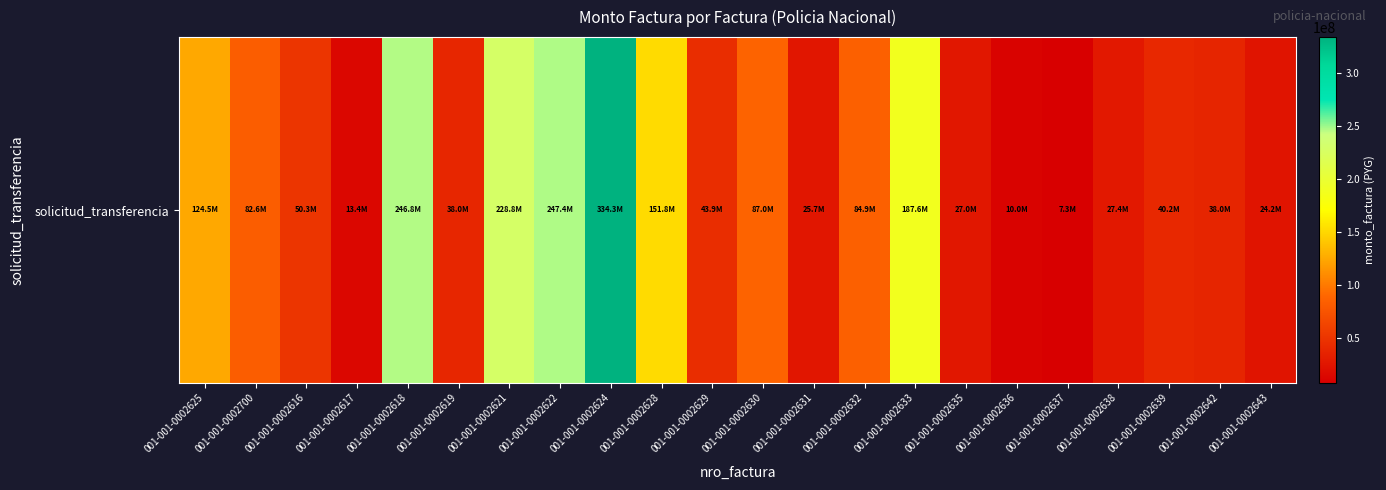

Which category has the highest value across all series?

001-001-0002624